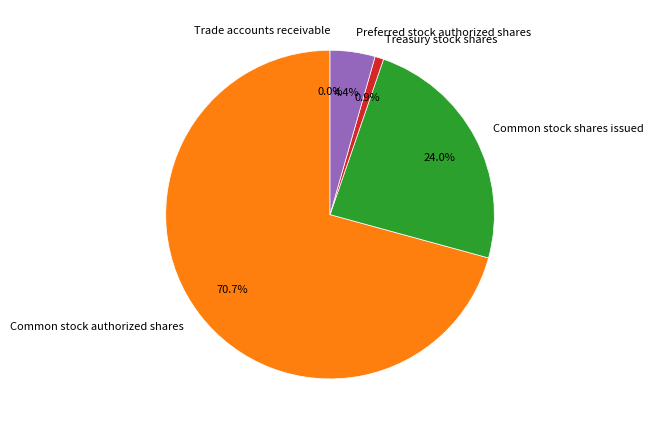

Is there a majority slice in this chart?

Yes